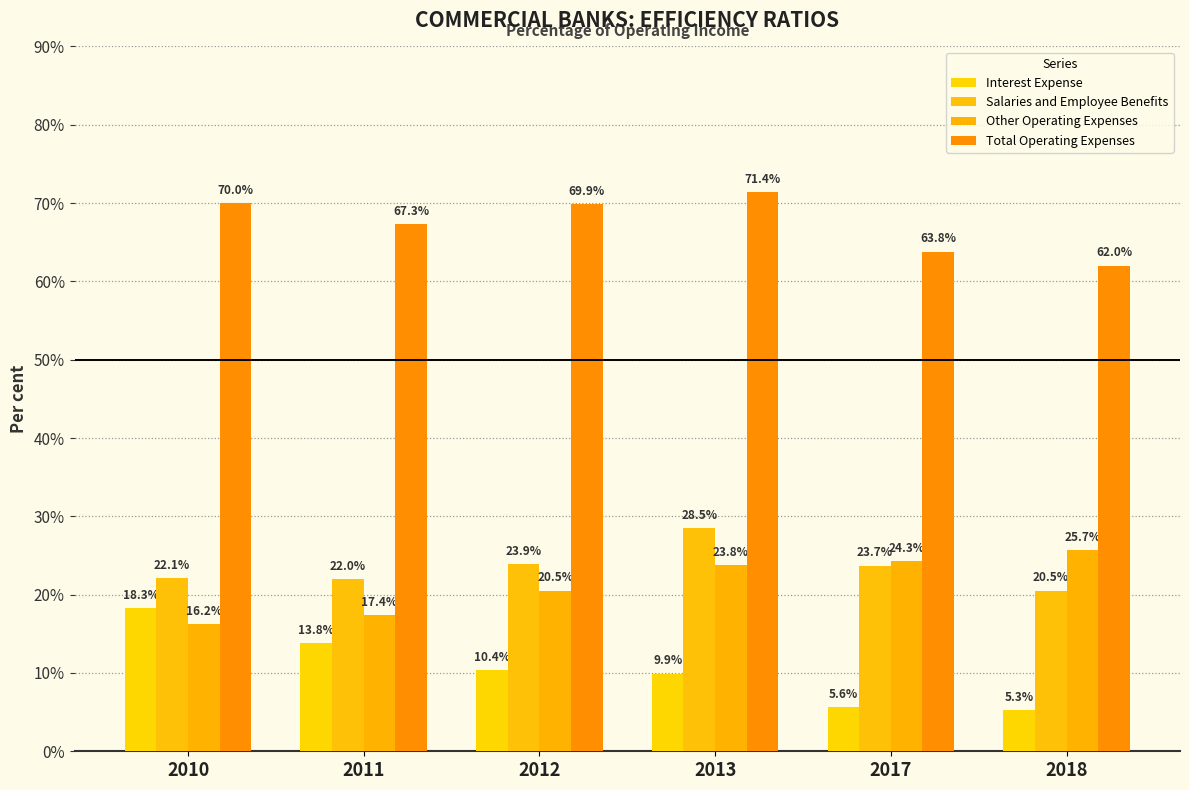

Does the chart contain any negative values?

No